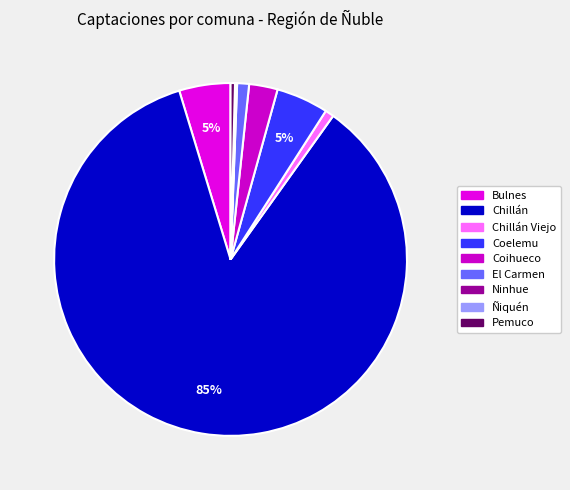

Which category has the smallest portion of the pie?

Ninhue